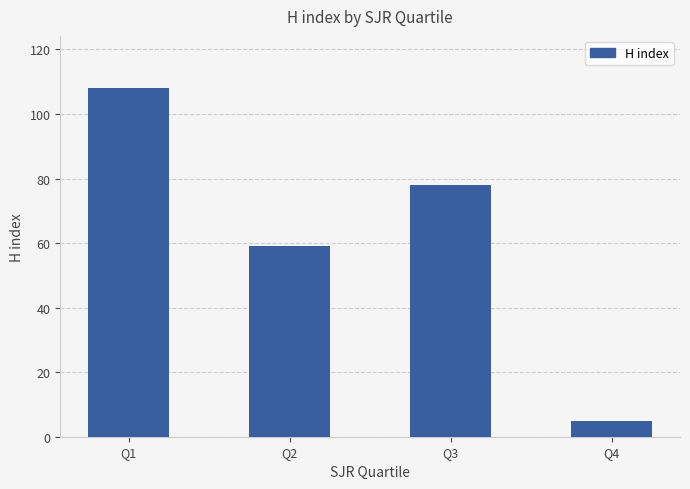

How many values are between 59 and 108?

3